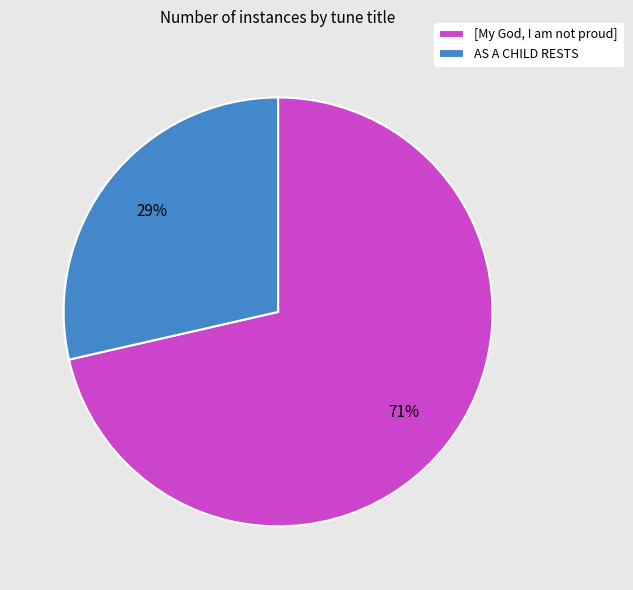

To the nearest percent, what percentage of the pie is AS A CHILD RESTS?

29%